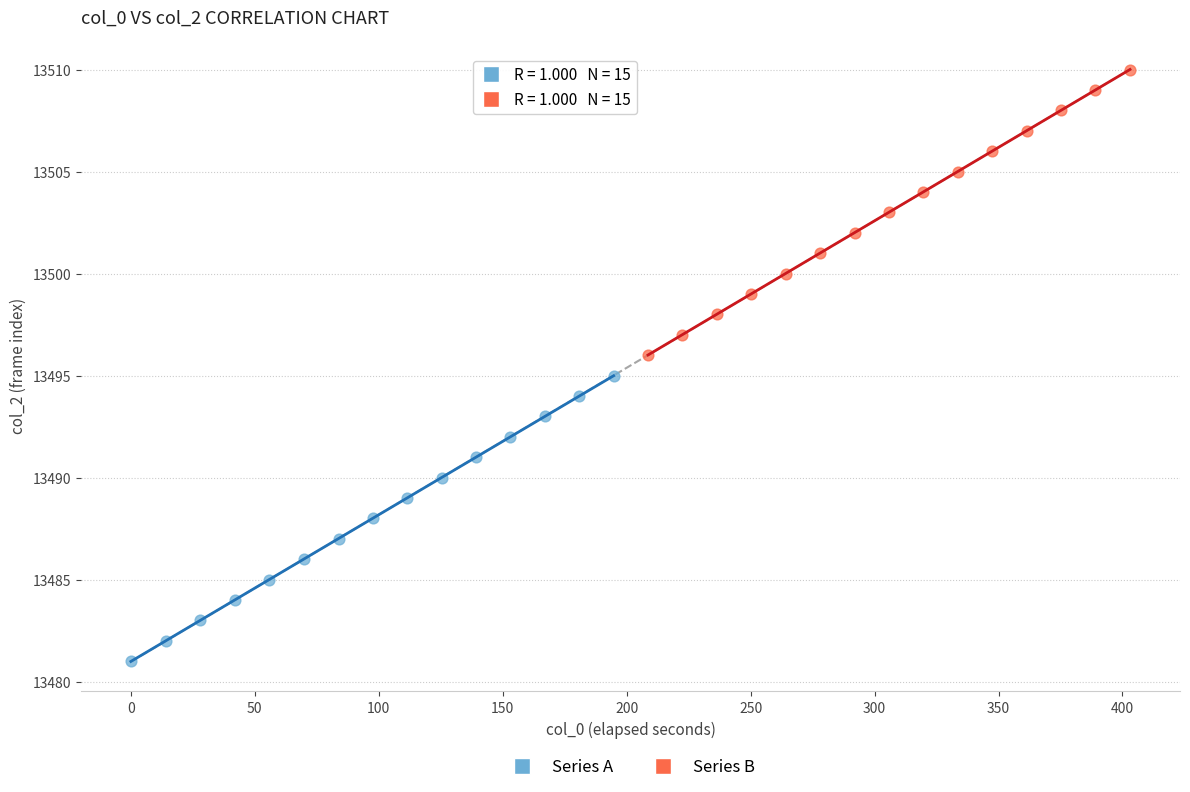

Which series reaches the minimum Y coordinate?

Series A